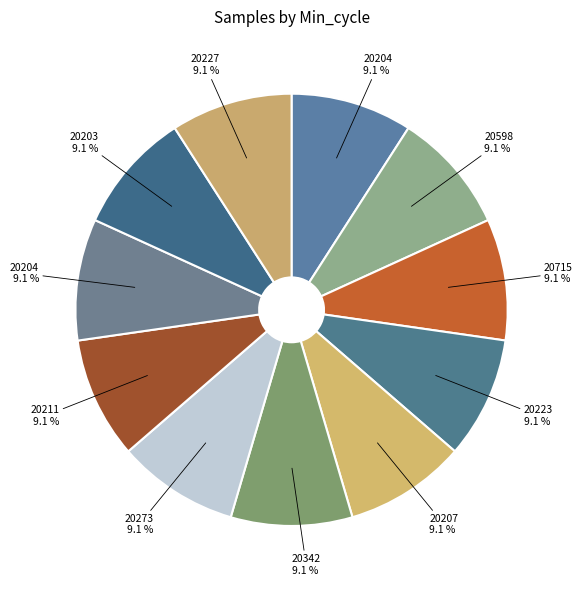

How many slices are in this pie chart?

11